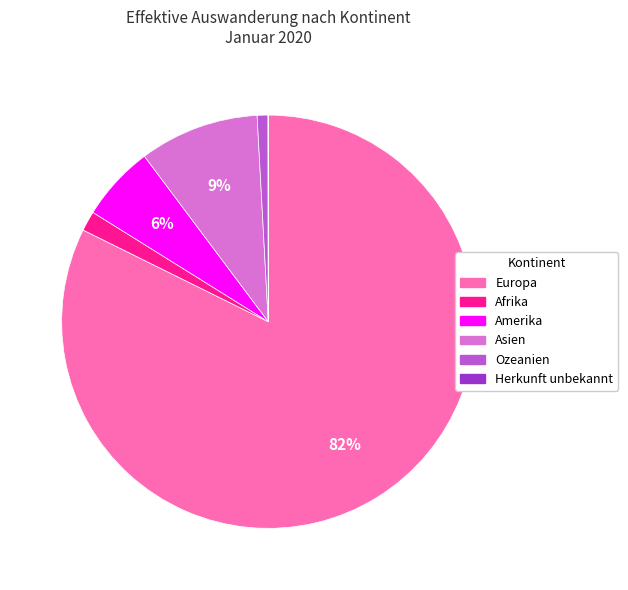

What is the largest slice in the pie chart?

Europa